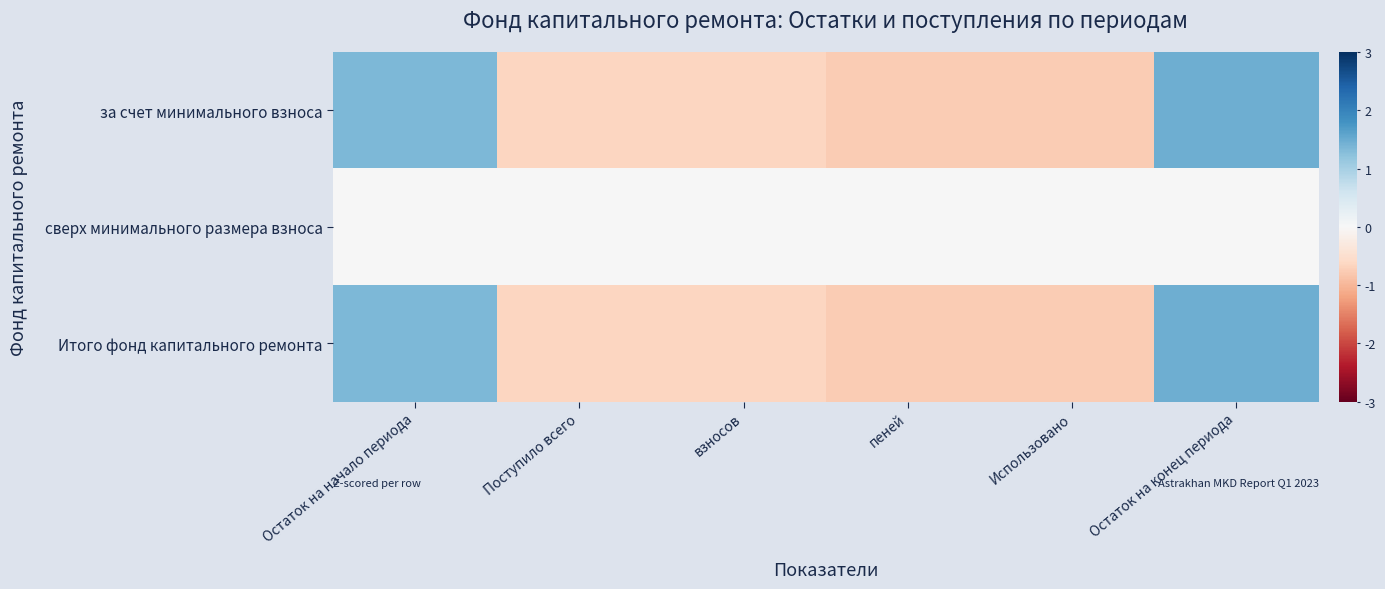

List the series in order of their peak value, lowest first.

сверх минимального размера взноса, за счет минимального взноса, Итого фонд капитального ремонта